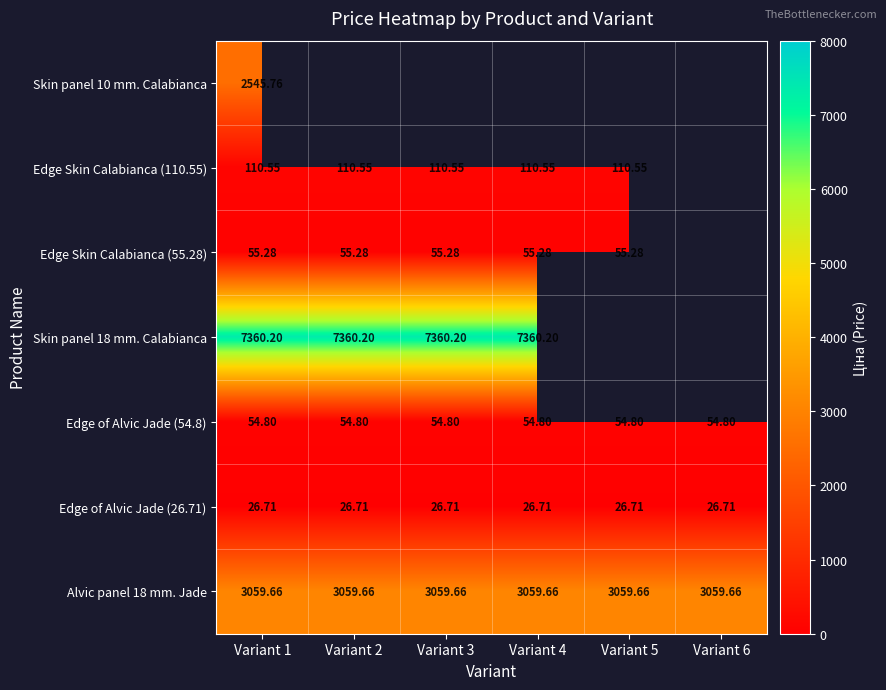

Is the value of Alvic panel 18 mm. Jade at Variant 4 greater than the value of Edge of Alvic Jade (26.71) at Variant 4?

Yes